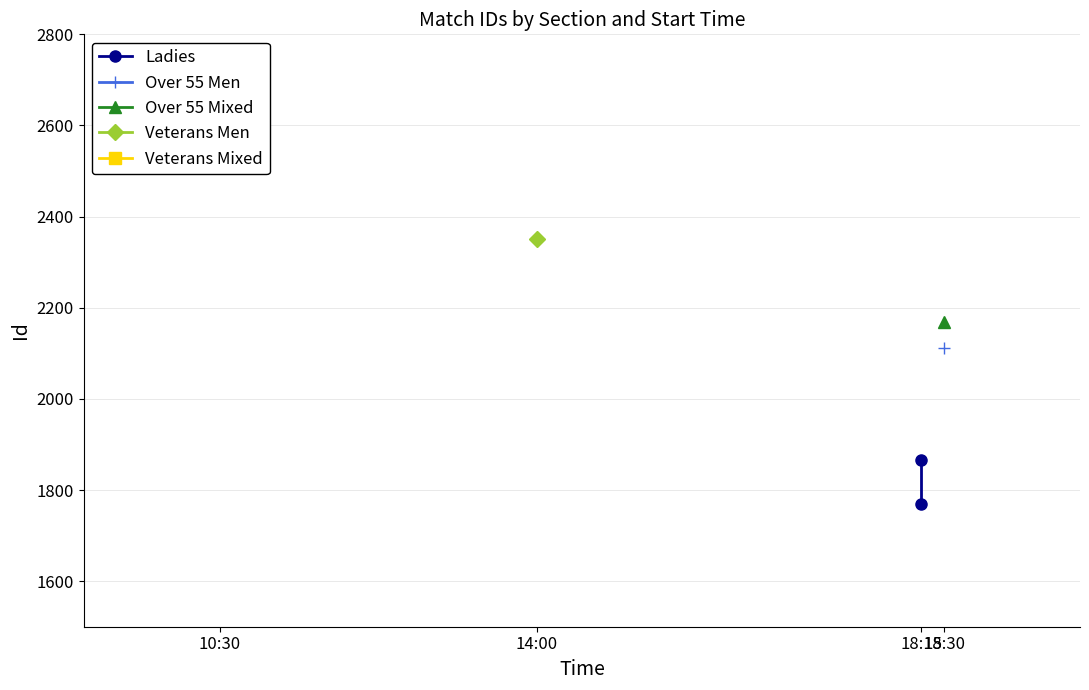

How many values are between 1769 and 1865?

2